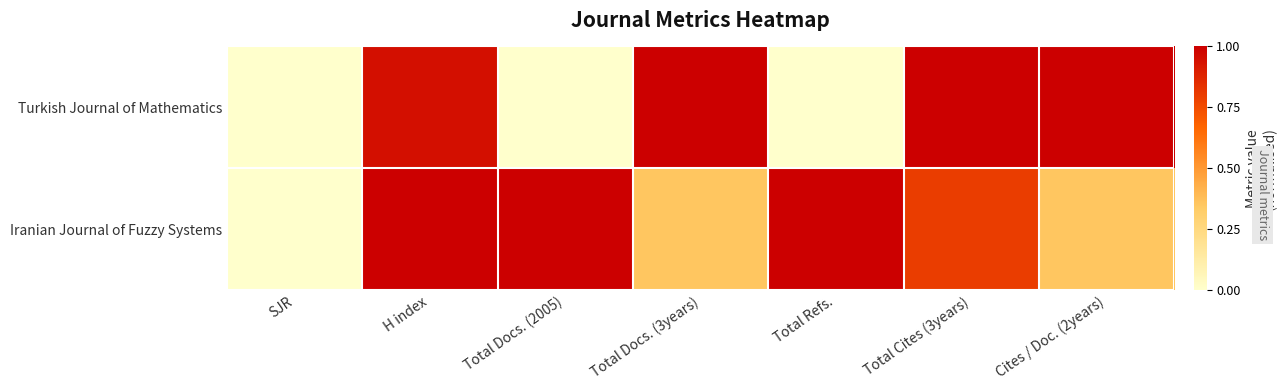

List the series in order of their overall mean, lowest first.

Turkish Journal of Mathematics, Iranian Journal of Fuzzy Systems